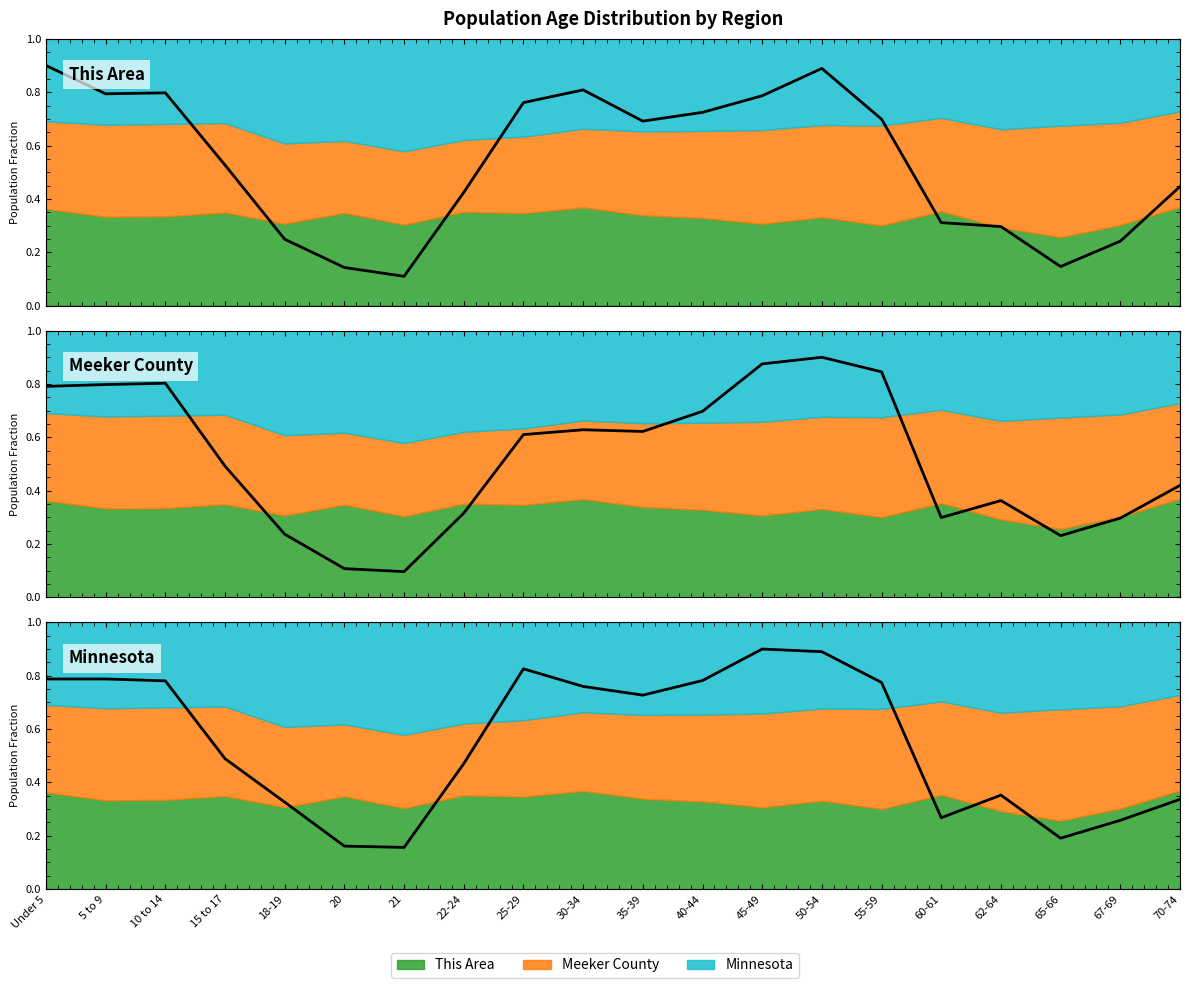

How many Minnesota (scaled) values are between 0 and 1?

20